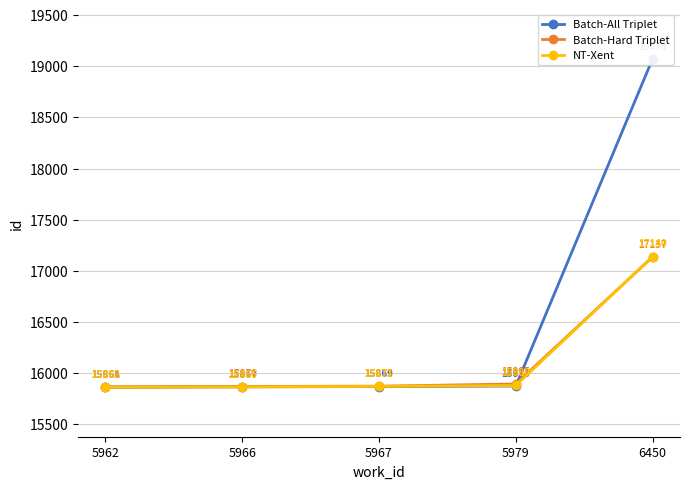

At which label does Batch-All Triplet first exceed 15869?

5979